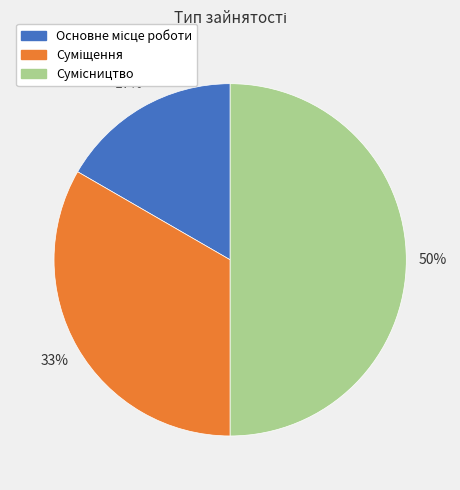

To the nearest percent, what is the difference between the largest and smallest slice percentages?

33%